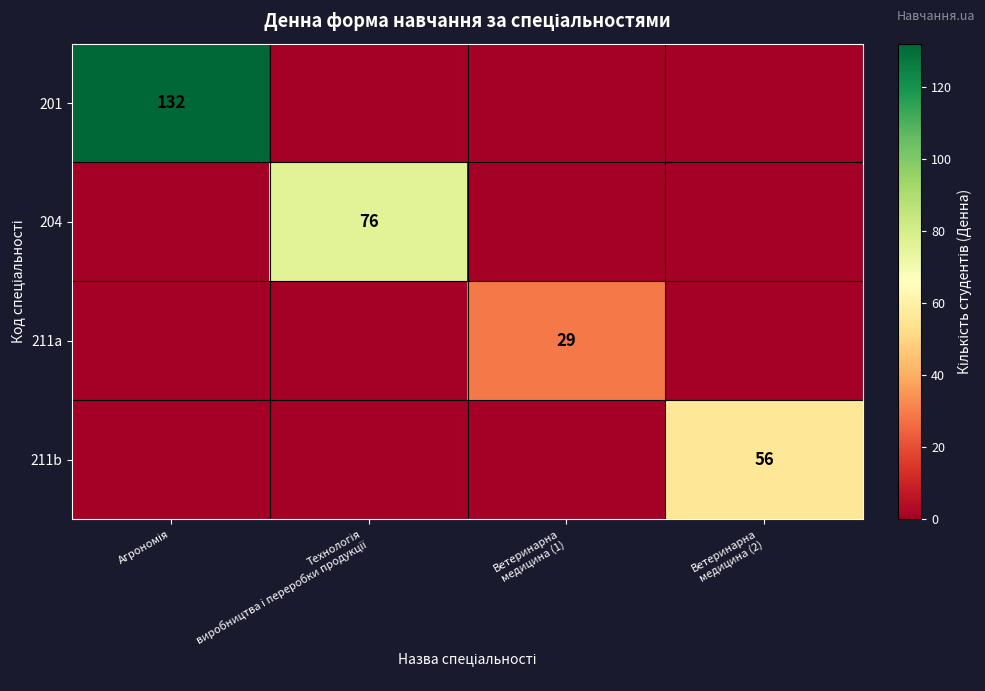

What is the difference between the 201 values at Агрономія and Технологія виробництва і переробки продукції?

132